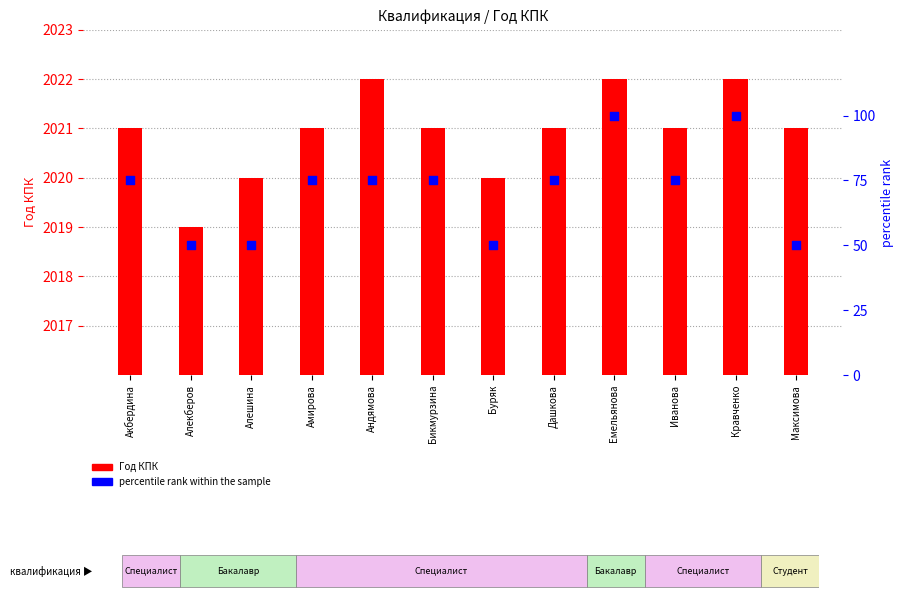

Which series contains the highest Y value?

percentile rank